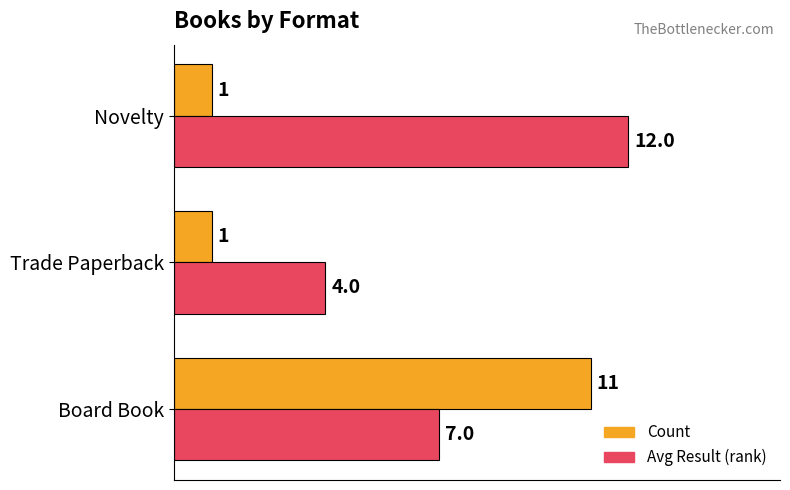

What is the total value across all series at Trade Paperback?

5